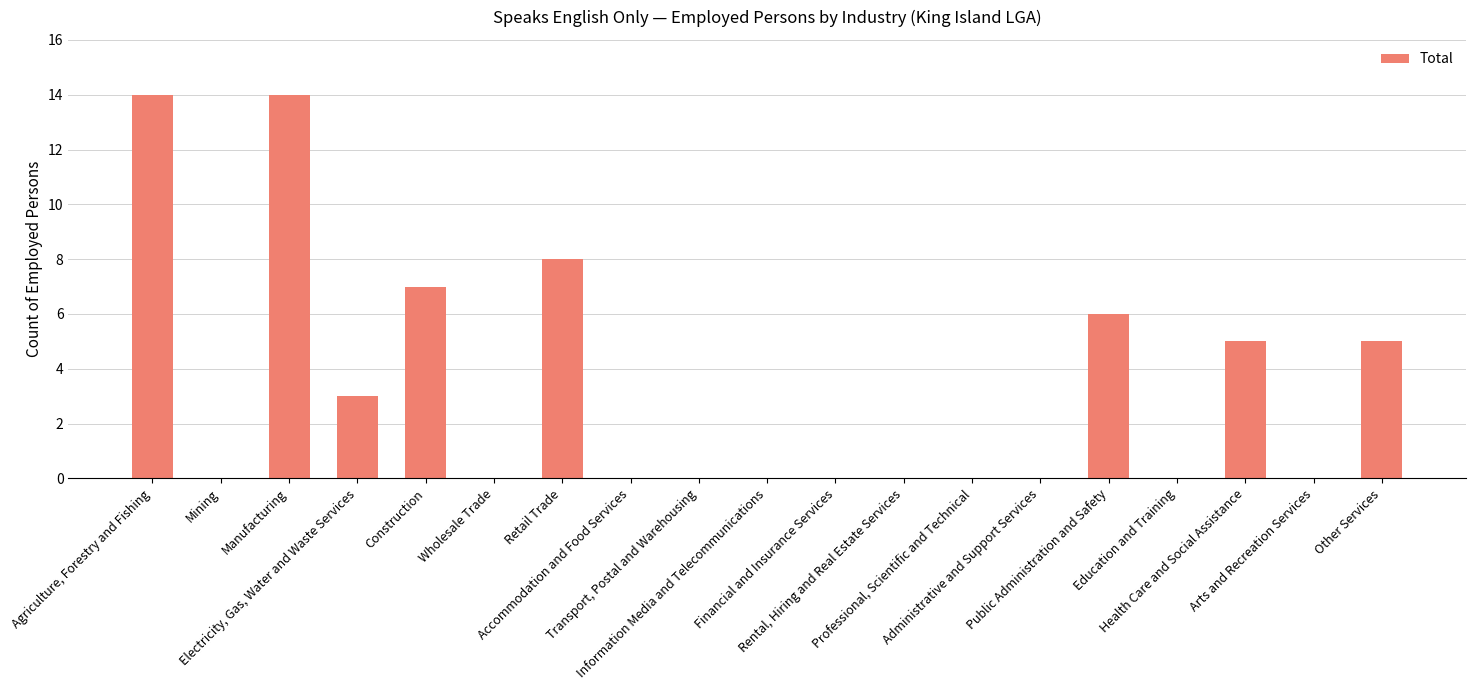

Reading right to left, list all the values displayed in this chart.

5	0	5	0	6	0	0	0	0	0	0	0	8	0	7	3	14	0	14